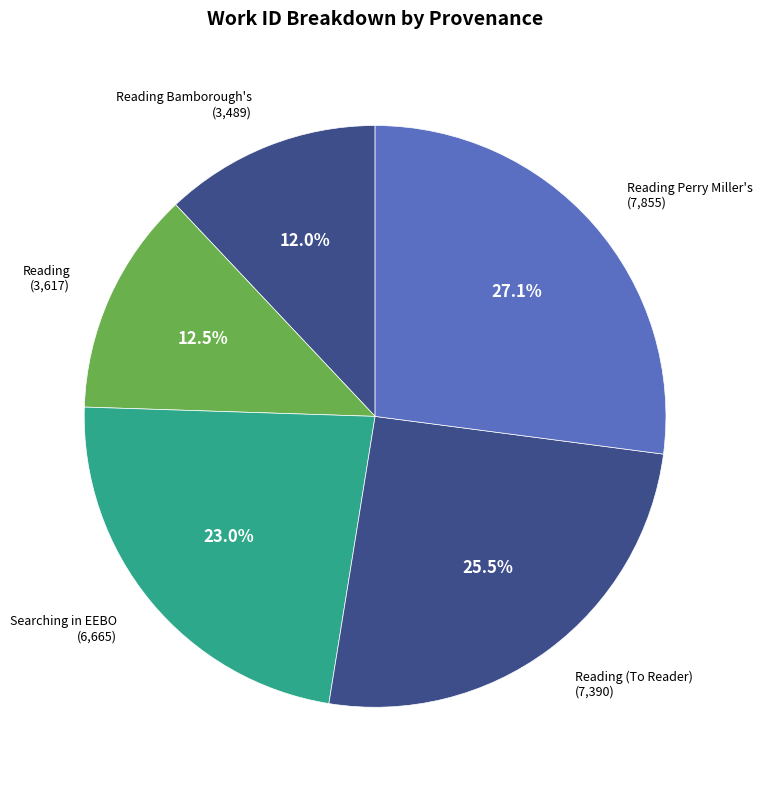

Count the number of slices in the pie.

5